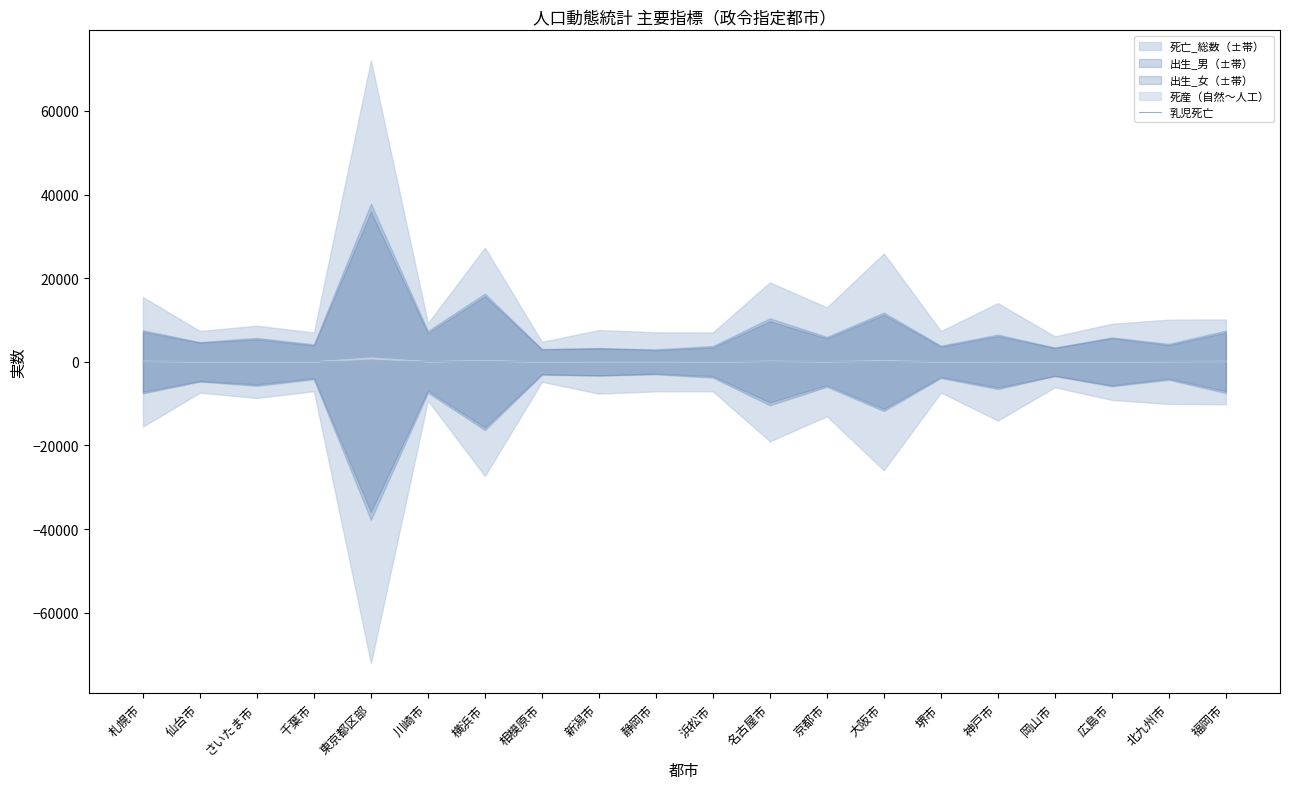

Between 大阪市 and 名古屋市, which is larger?

大阪市